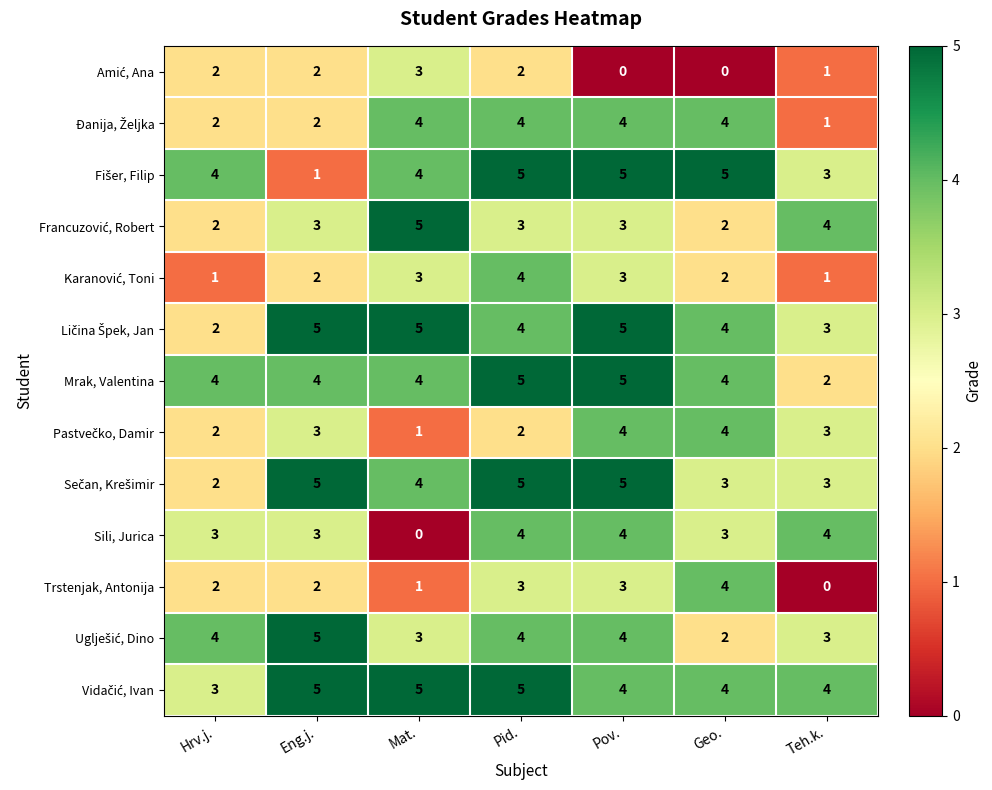

At which category is the sum across all series the highest?

Pid.